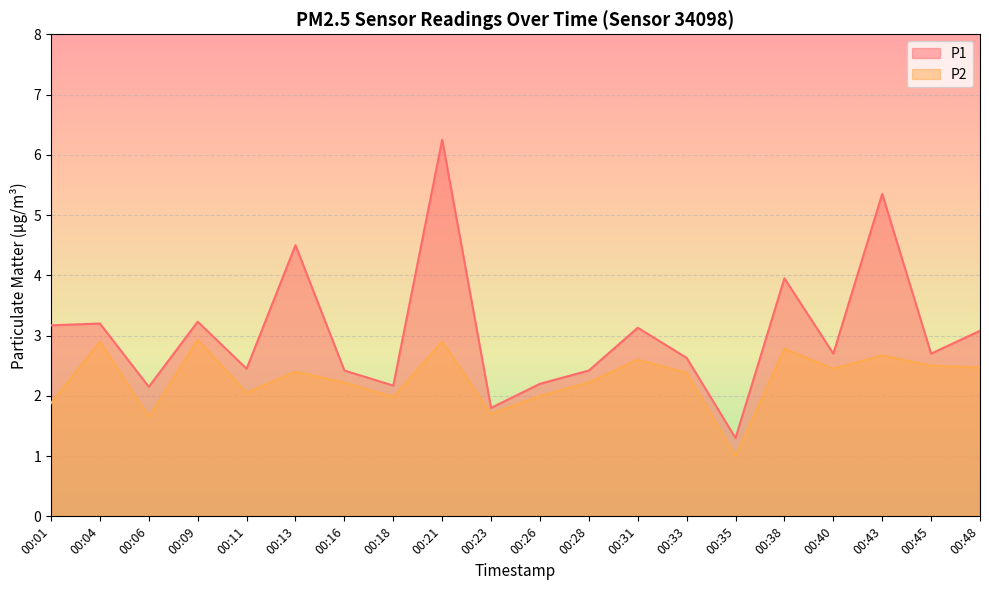

What is the average value of the P1 series?

3.0